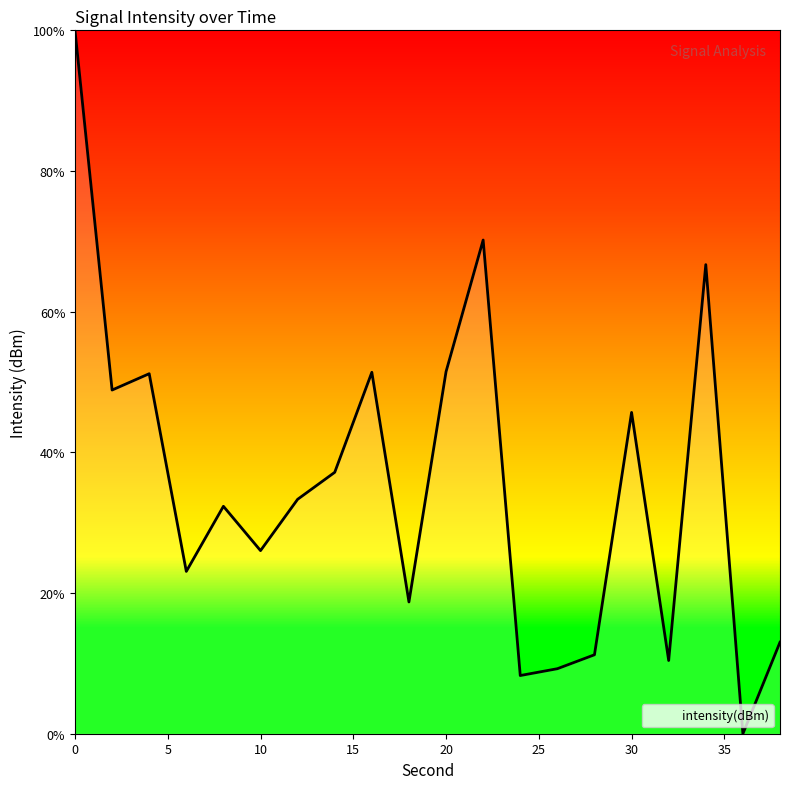

What is the greatest value displayed?

100.0